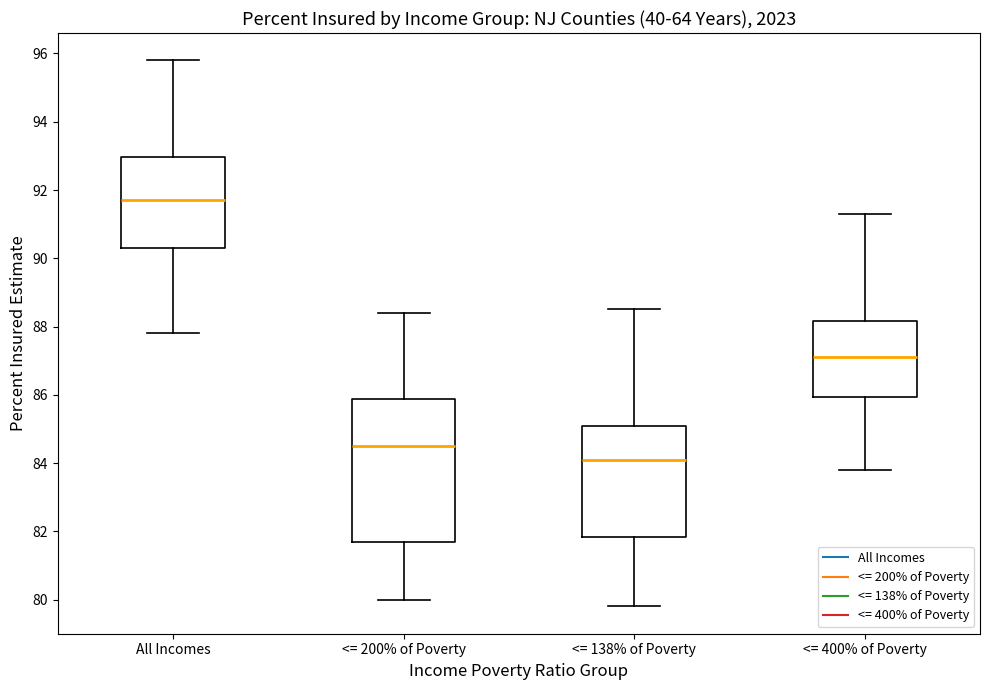

Reading left to right, read every box against the y-axis: the position of its median line, the range the box covers, and the ends of its whiskers. The values are not printed on the chart, so give them approximately, as read against the axis.

All Incomes: median 91.8, box 90.4 to 93.0, whiskers 87.8 to 95.8
<= 200% of Poverty: median 84.6, box 81.8 to 85.8, whiskers 80.0 to 88.4
<= 138% of Poverty: median 84.2, box 81.8 to 85.2, whiskers 79.8 to 88.6
<= 400% of Poverty: median 87.2, box 86.0 to 88.2, whiskers 83.8 to 91.4